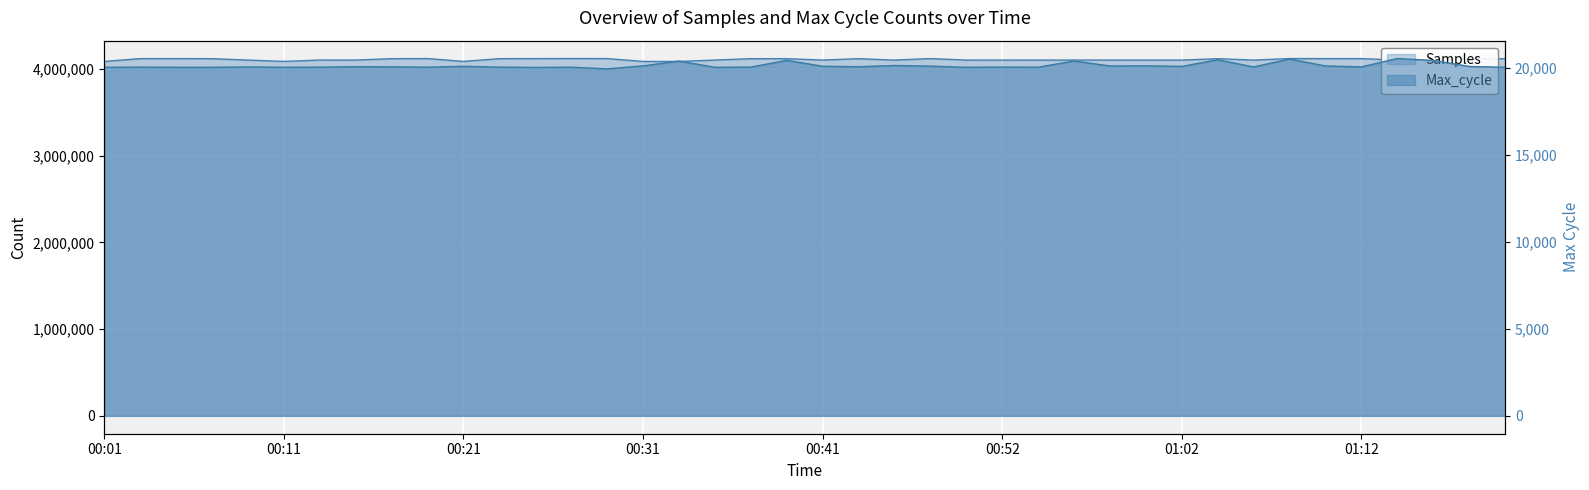

Reading right to left, transcribe all the data shown in this chart.

Samples: 01:20=4118218	01:18=4118326	01:16=4101916	01:14=4102108	01:12=4119419	01:10=4119471	01:08=4119596	01:06=4102355	01:04=4118317	01:02=4102186	01:00=4102185	00:58=4102367	00:56=4102385	00:54=4102504	00:52=4101876	00:50=4102314	00:48=4119590	00:45=4102087	00:43=4118412	00:41=4102429	00:39=4118517	00:37=4118538	00:35=4102438	00:33=4086549	00:31=4086424	00:29=4119739	00:27=4120042	00:25=4119600	00:23=4118551	00:21=4086981	00:19=4119809	00:17=4118406	00:15=4102390	00:13=4102619	00:11=4086885	00:09=4102180	00:07=4118667	00:05=4118862	00:03=4119070	00:01=4086595
Max_cycle: 01:20=20027	01:18=20075	01:16=20423	01:14=20530	01:12=20050	01:10=20103	01:08=20502	01:06=20047	01:04=20459	01:02=20078	01:00=20110	00:58=20102	00:56=20391	00:54=20031	00:52=20039	00:50=20027	00:48=20094	00:45=20130	00:43=20058	00:41=20087	00:39=20425	00:37=20038	00:35=20027	00:33=20384	00:31=20107	00:29=19937	00:27=20031	00:25=20019	00:23=20035	00:21=20084	00:19=20035	00:17=20053	00:15=20059	00:13=20035	00:11=20027	00:09=20047	00:07=20026	00:05=20027	00:03=20035	00:01=20028